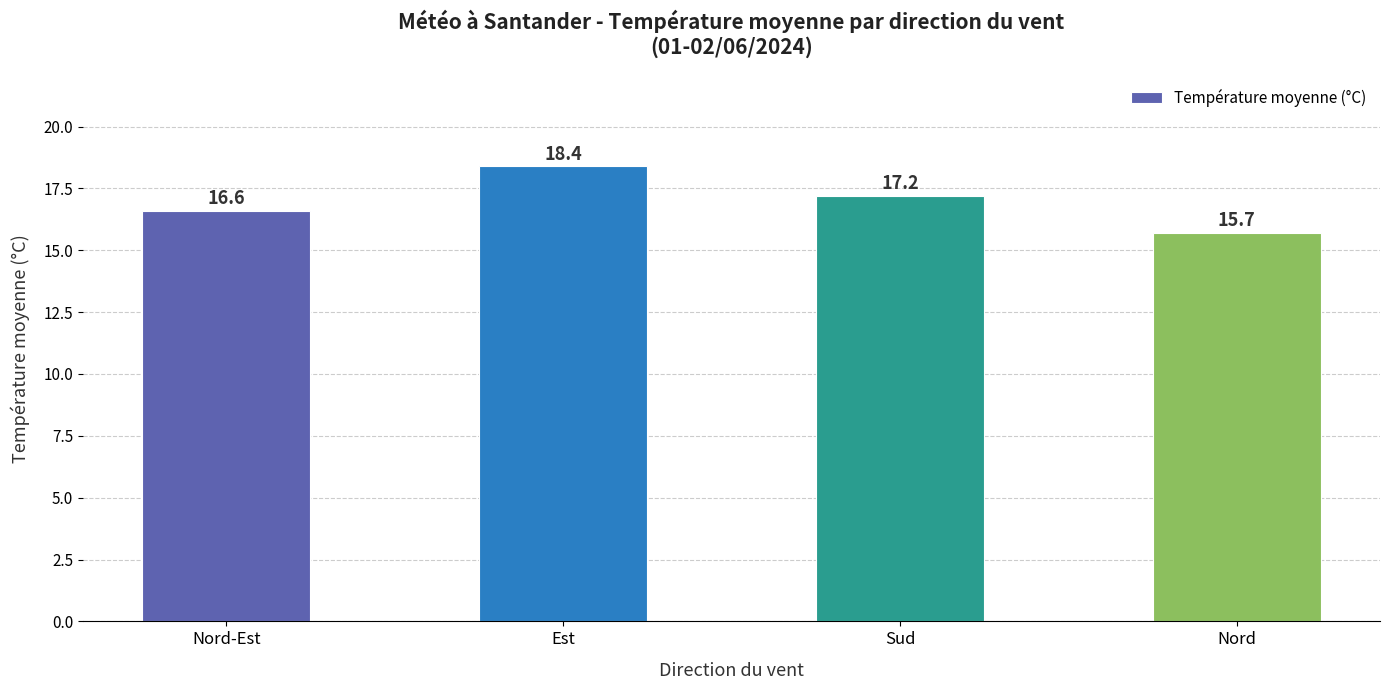

Are the bars grouped side by side (vs. stacked)?

No